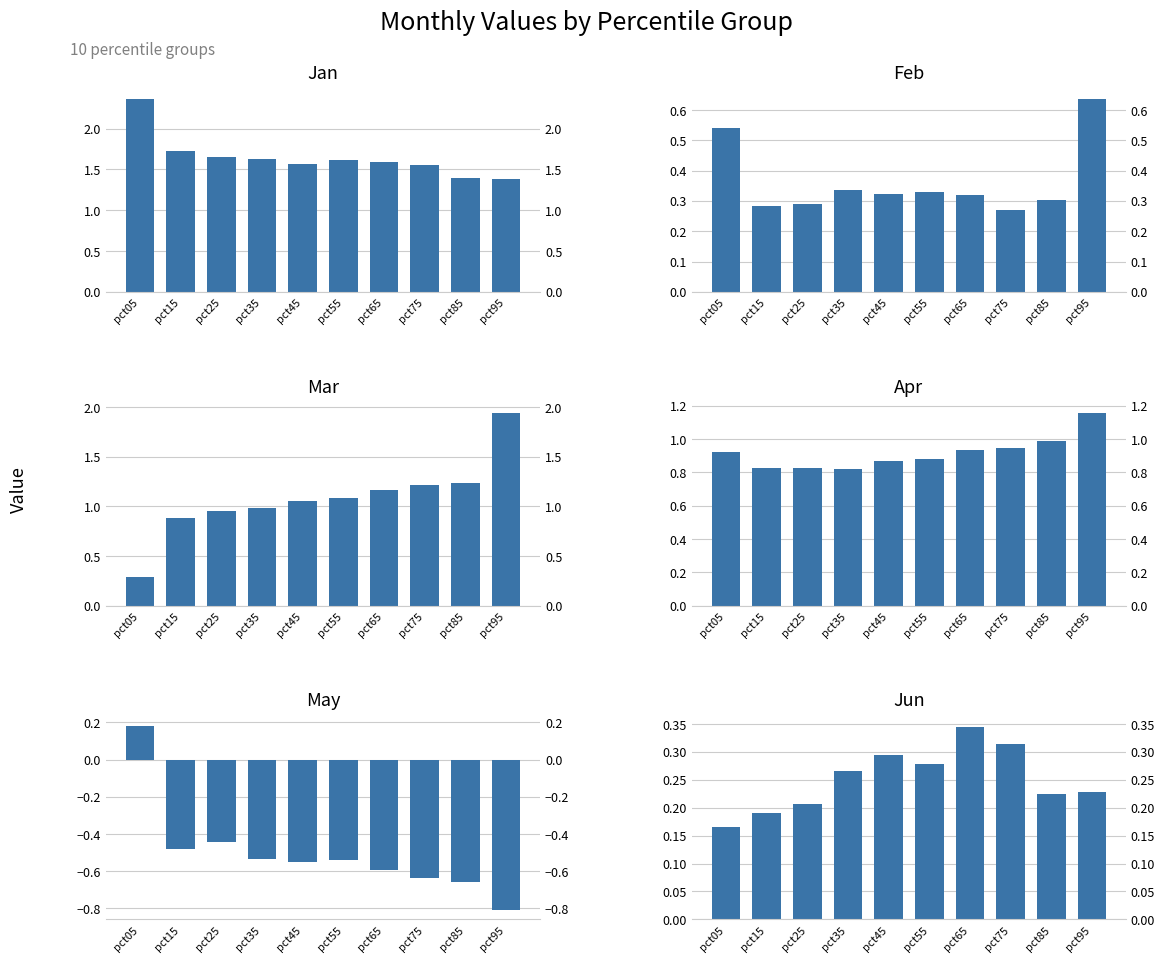

At pct55, list the series in order from largest to smallest.

Jan, Mar, Apr, Feb, Jun, May